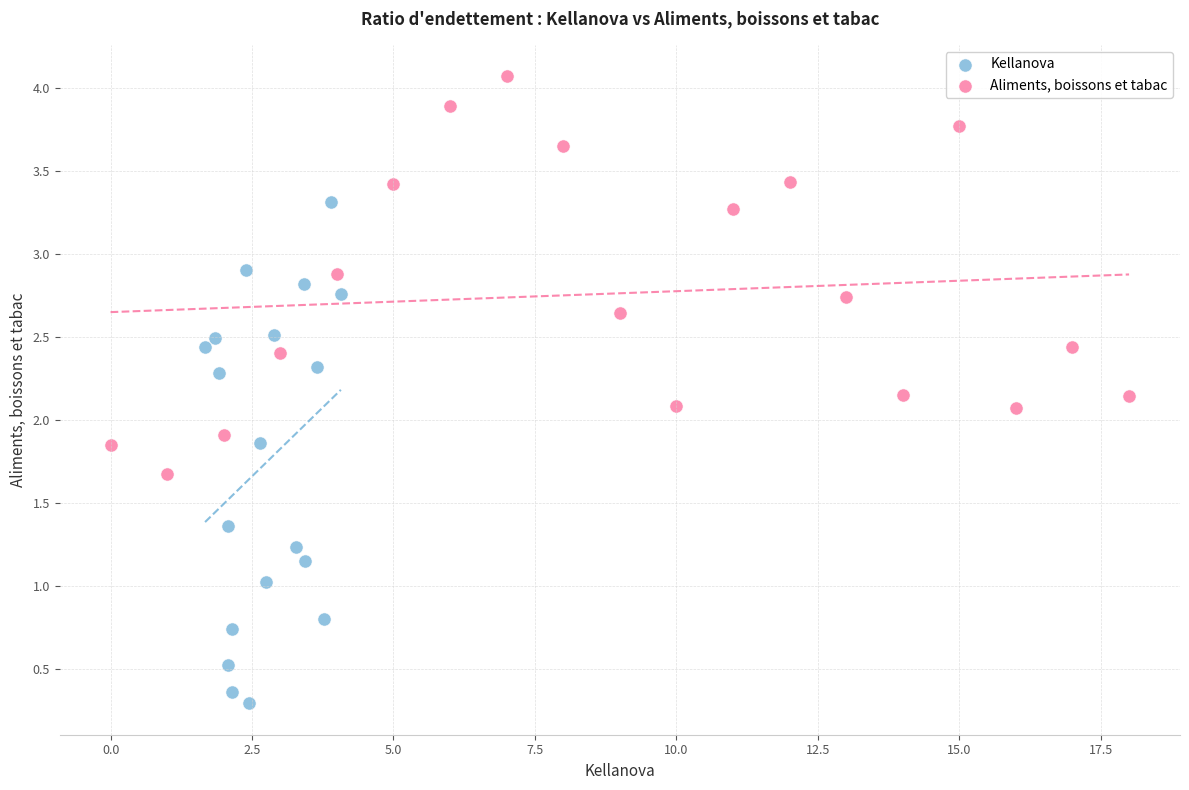

Which series has the widest spread of Y values?

Kellanova